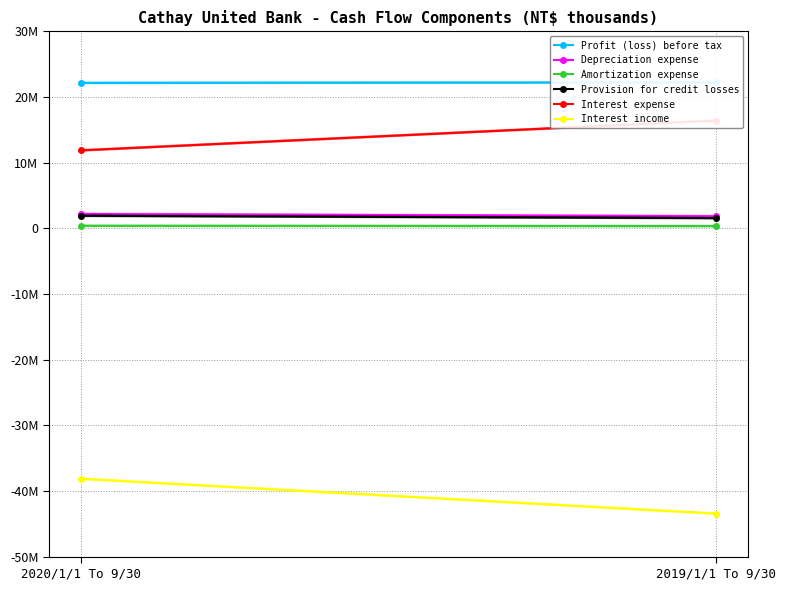

What is the greatest value displayed?

22219140